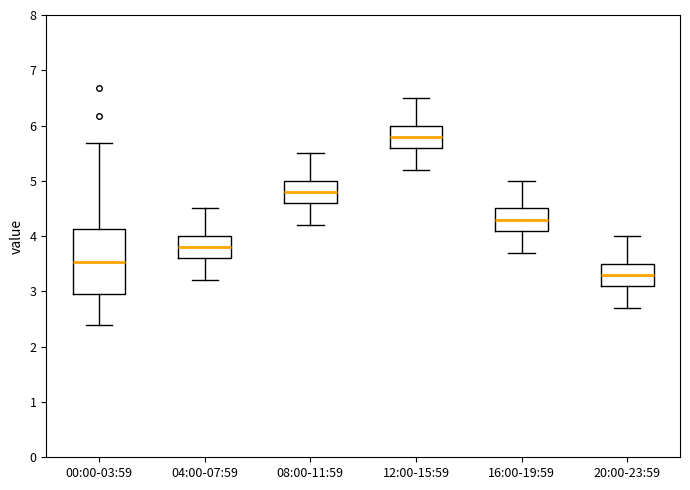

Comparing the boxes themselves (not the whiskers), which one is the tallest?

00:00-03:59